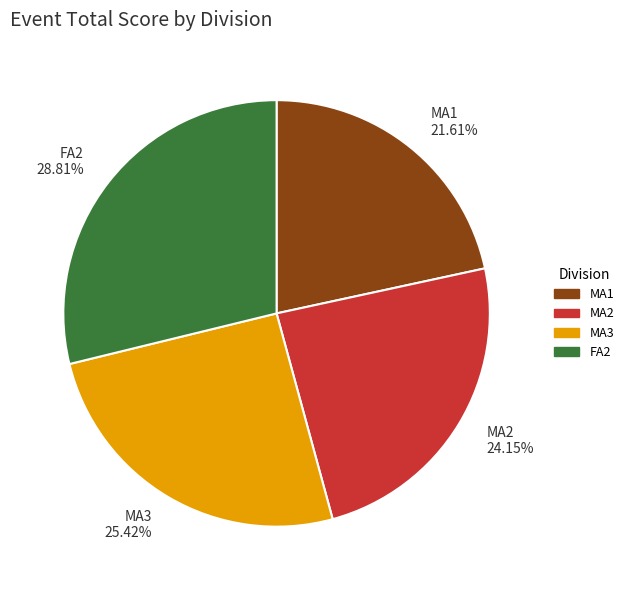

Do FA2 and MA2 together represent more than half of the pie?

Yes